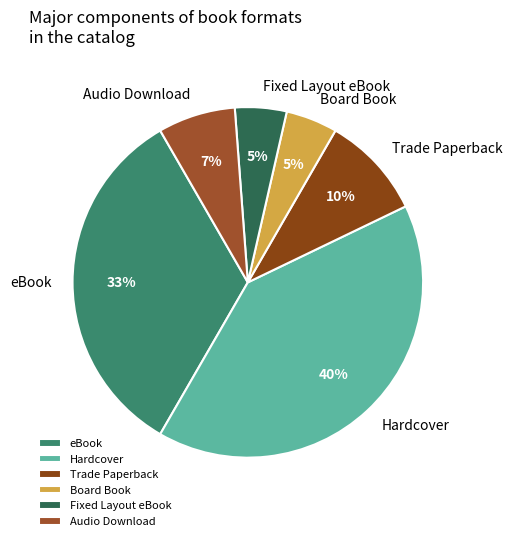

Combined, do eBook and Trade Paperback account for over 50%?

No